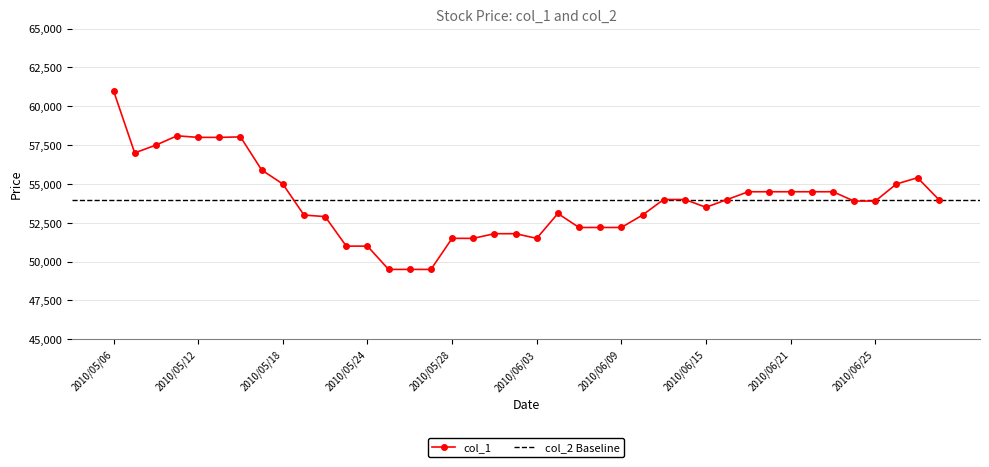

Rank the categories by value from lowest to highest.

2010/05/25, 2010/05/26, 2010/05/27, 2010/05/21, 2010/05/24, 2010/05/28, 2010/05/31, 2010/06/03, 2010/06/01, 2010/06/02, 2010/06/07, 2010/06/08, 2010/06/09, 2010/05/20, 2010/05/19, 2010/06/10, 2010/06/04, 2010/06/15, 2010/06/24, 2010/06/25, 2010/06/11, 2010/06/14, 2010/06/16, 2010/06/30, 2010/06/17, 2010/06/18, 2010/06/21, 2010/06/22, 2010/06/23, 2010/05/18, 2010/06/28, 2010/06/29, 2010/05/17, 2010/05/07, 2010/05/10, 2010/05/12, 2010/05/13, 2010/05/14, 2010/05/11, 2010/05/06